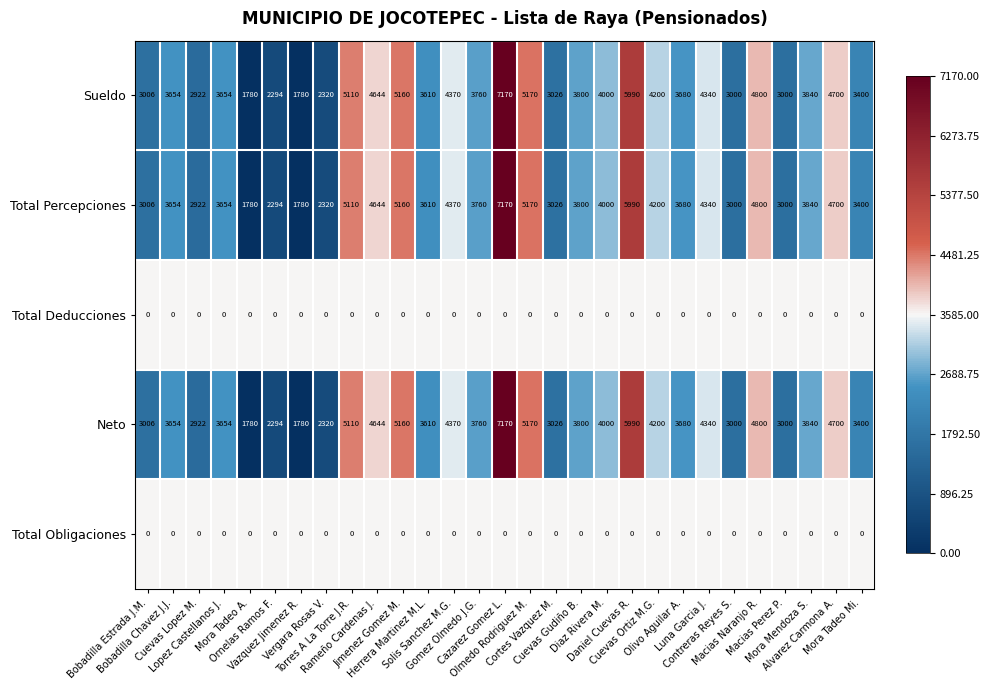

What is the difference between the maximum and minimum values in the Neto series?

5390